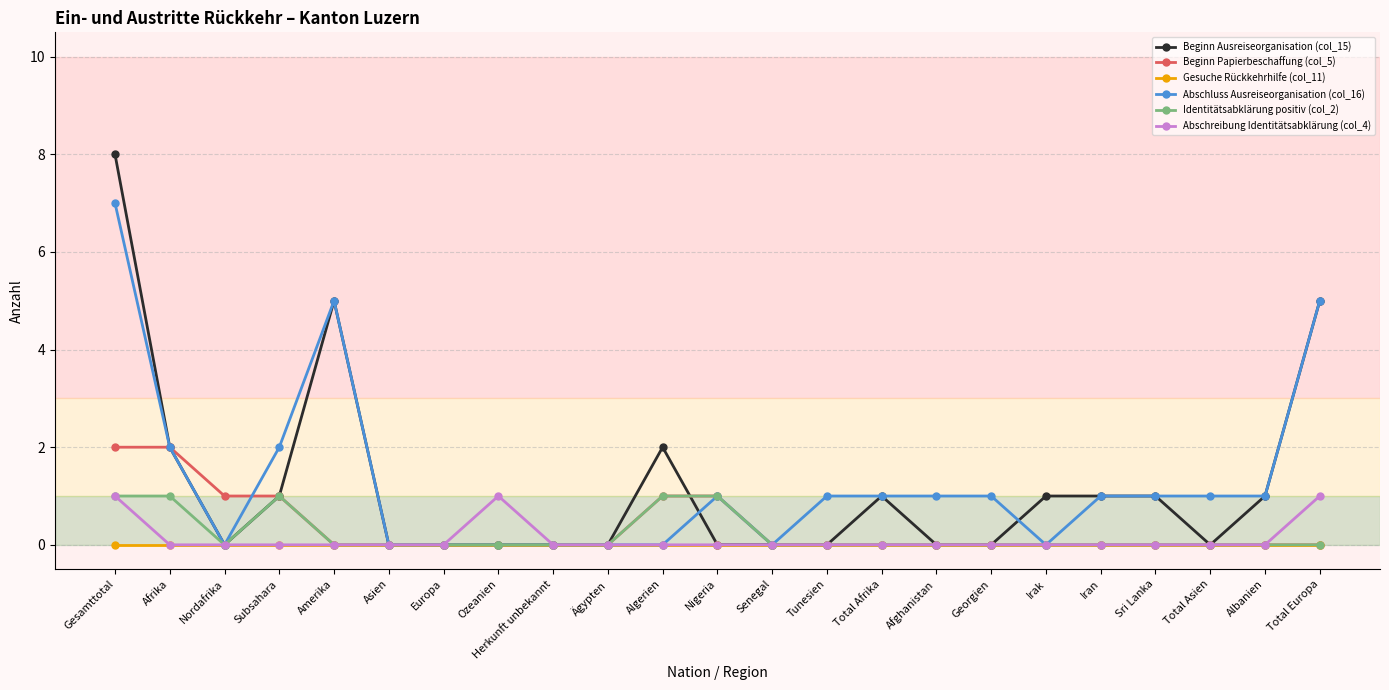

What is the label of the 17th point from the left?

Georgien